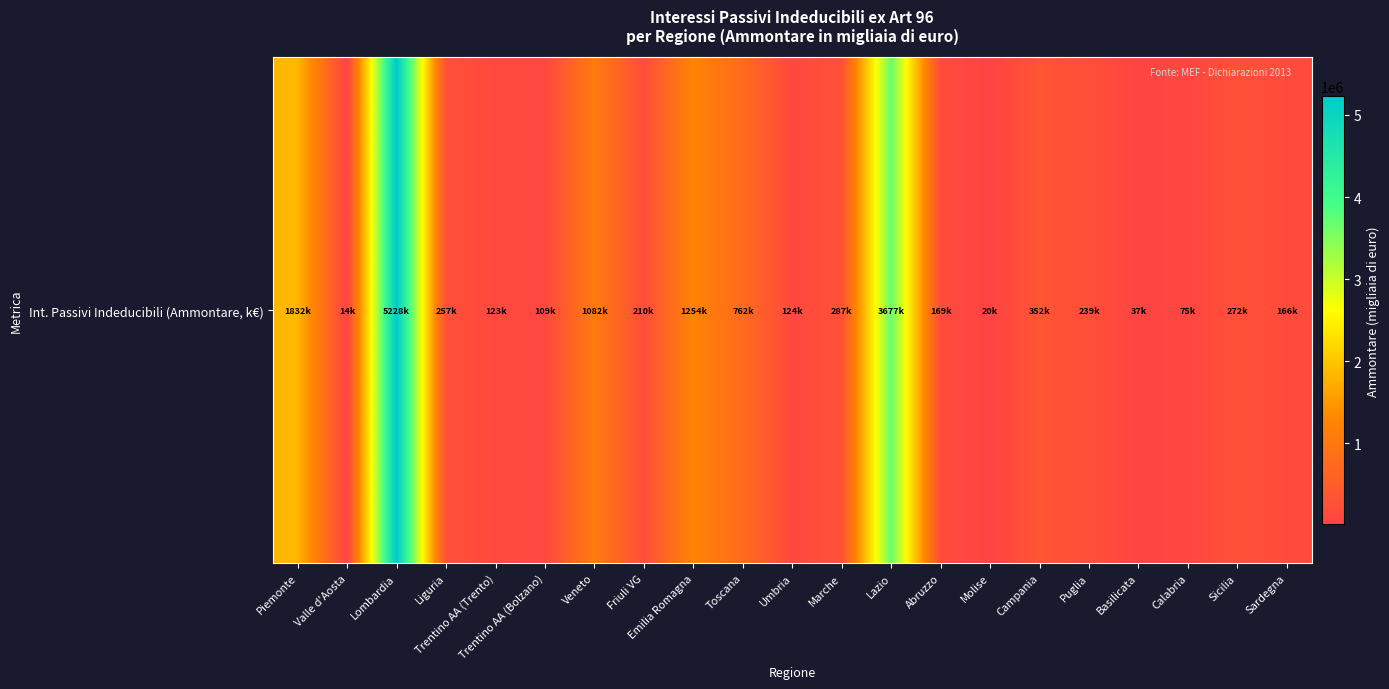

Reading left to right, list all the values displayed in this chart.

1831671	14344	5228243	256521	122661	109474	1082007	209813	1253538	761615	124440	286639	3676606	168904	20411	352380	238808	37329	74502	272066	166465